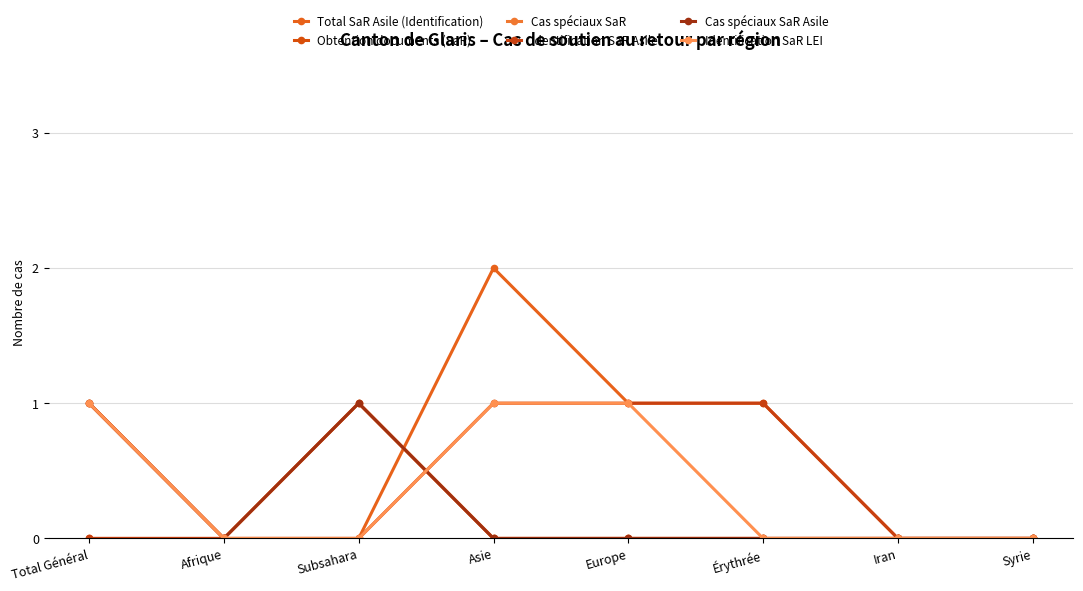

What are all the series names shown in the legend?

Total SaR Asile (Identification), Obtention documents (SaR), Cas spéciaux SaR, Identification SaR Asile, Cas spéciaux SaR Asile, Identification SaR LEI